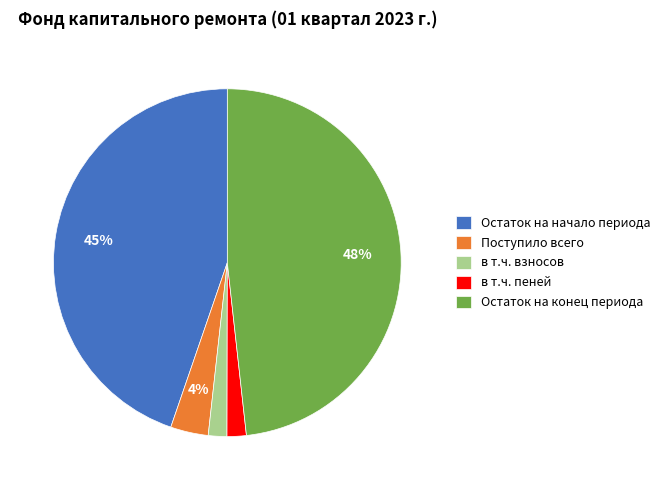

Is it true that в т.ч. пеней is 2% of the pie?

True